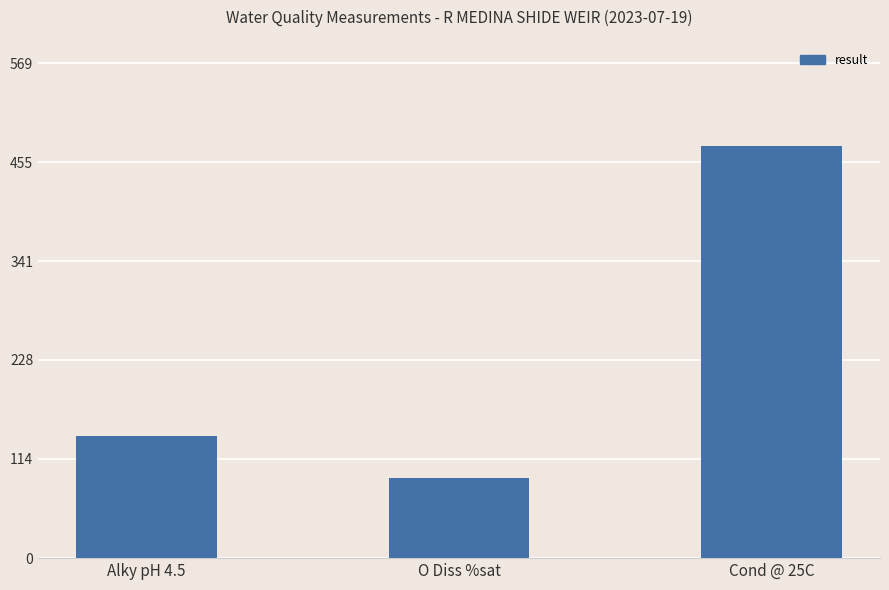

Reading left to right, what are all the values shown in this chart?

140.0	91.8	474.0